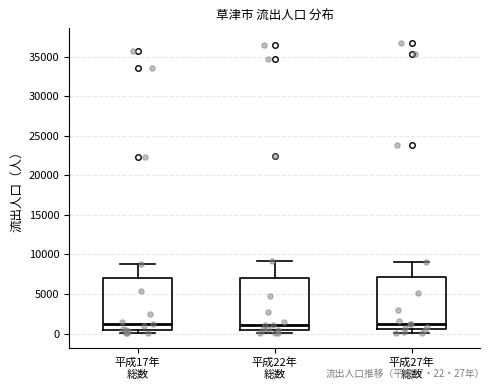

Where is the upper edge of the box for 平成22年 総数 on the y-axis? The values are not printed on the chart, so give them approximately, as read against the axis.

7000